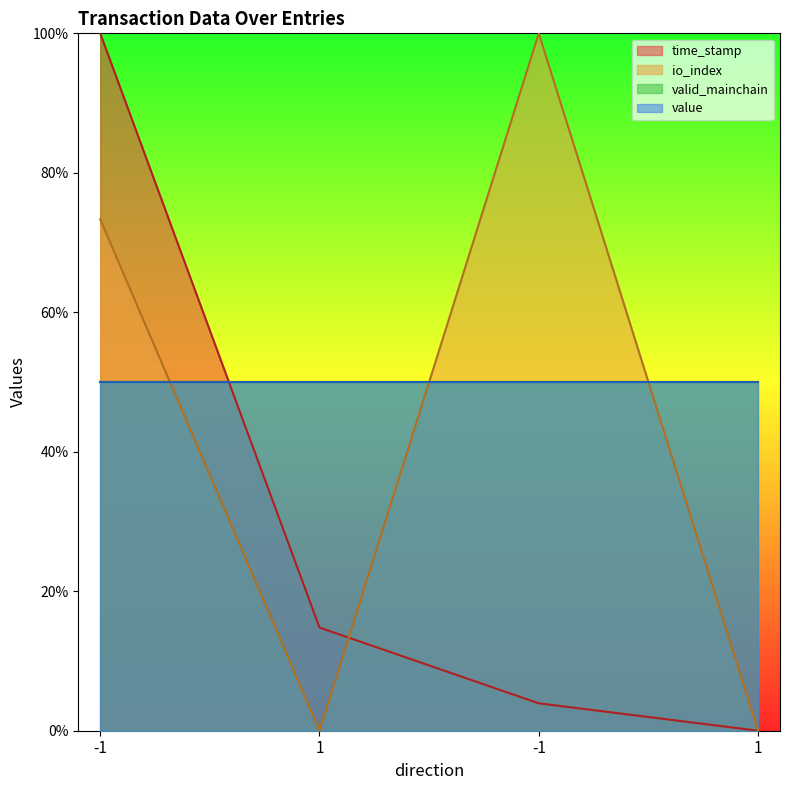

Does the chart display data point markers on the line(s)?

No